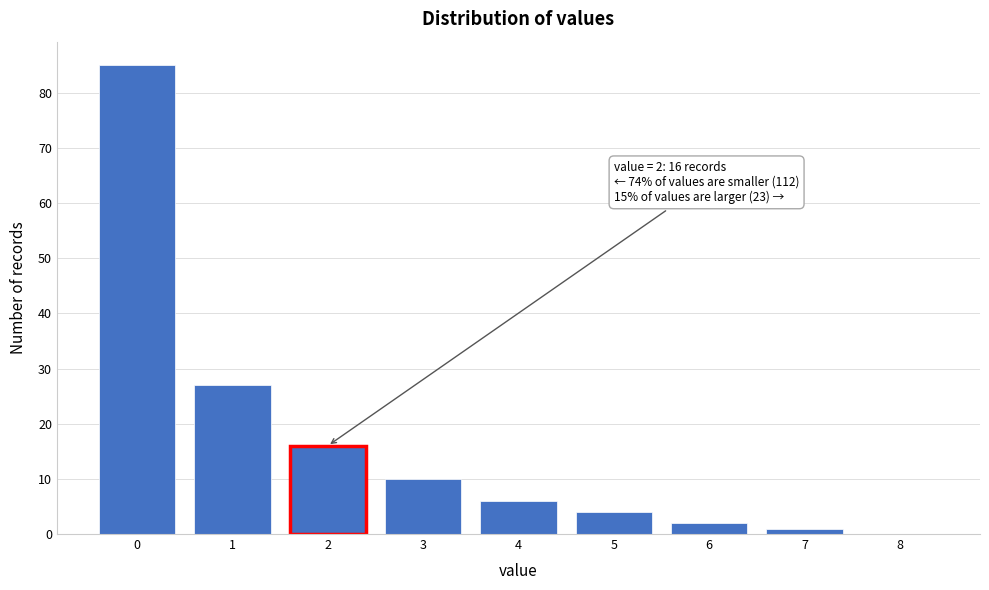

Reading left to right, what are all the values shown in this chart?

0=85	1=27	2=16	3=10	4=6	5=4	6=2	7=1	8=0